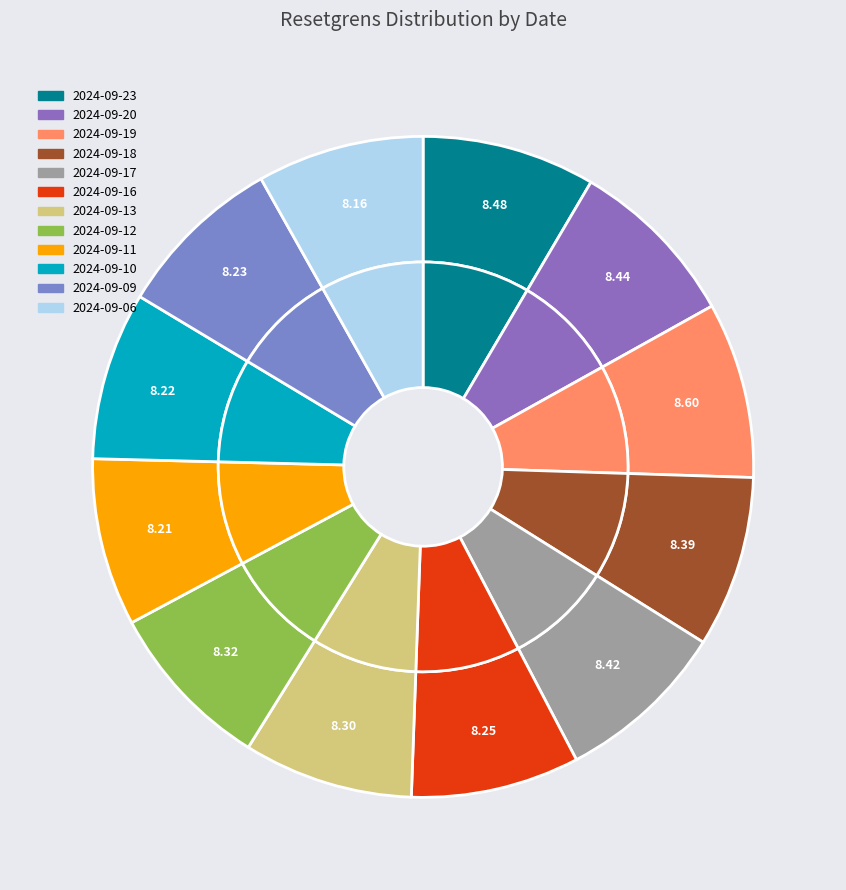

Combined, what portion of the pie is 2024-09-17 and 2024-09-06?

16.6%